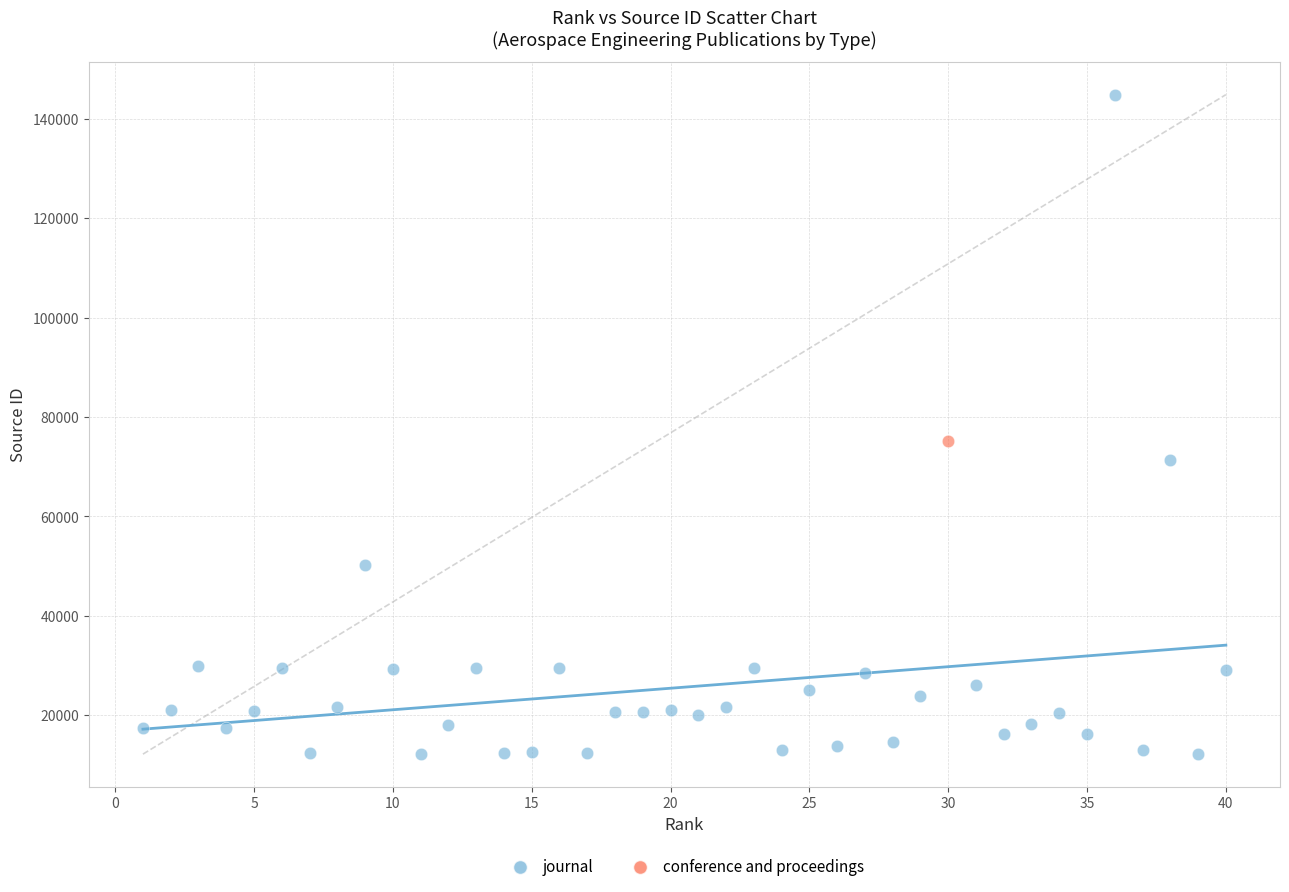

What are all the series names shown in the legend?

journal, conference and proceedings